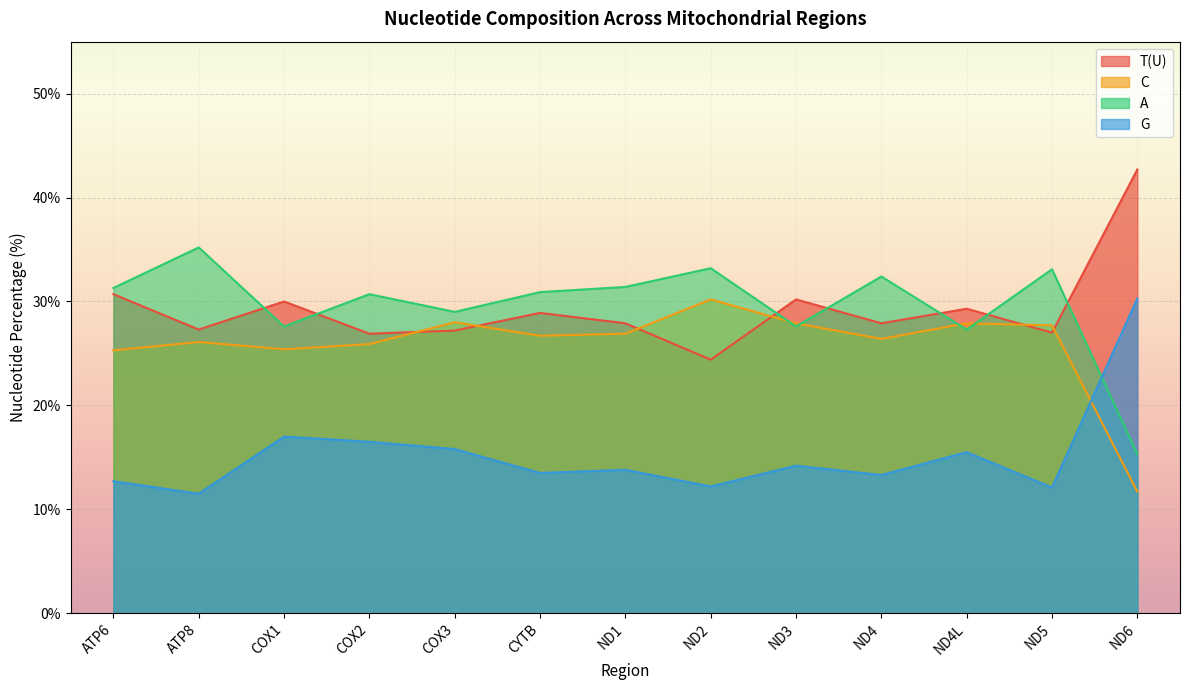

After their last crossing, which series has the higher values: G or C?

G